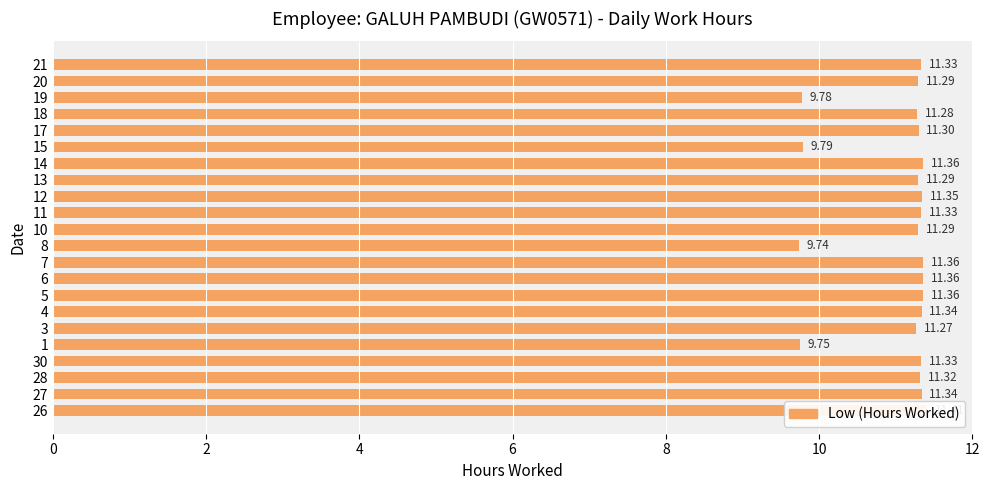

Reading left to right, what are all the values shown in this chart?

11.4	11.3	11.3	11.3	9.8	11.3	11.3	11.4	11.4	11.4	9.7	11.3	11.3	11.3	11.3	11.4	9.8	11.3	11.3	9.8	11.3	11.3